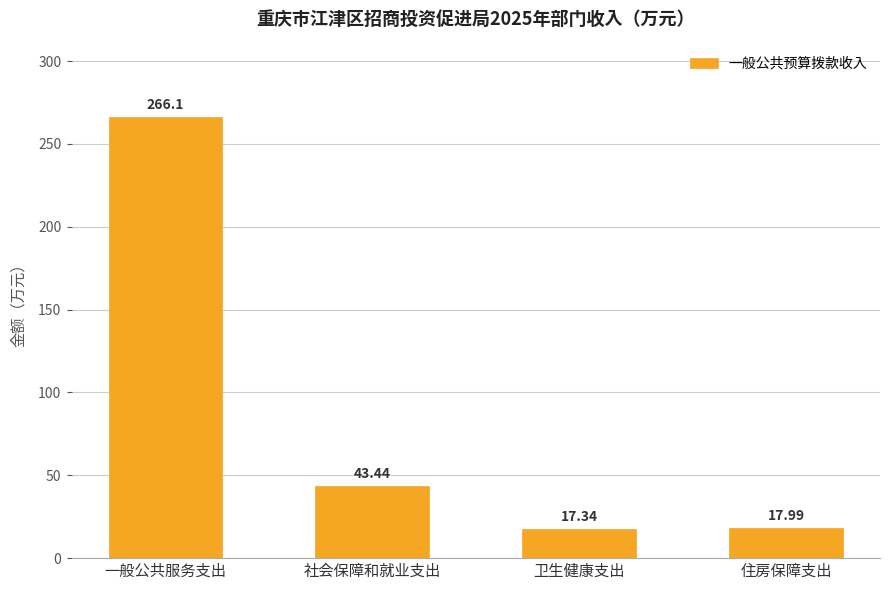

What is the sum of the values at 住房保障支出 and 一般公共服务支出?

284.1